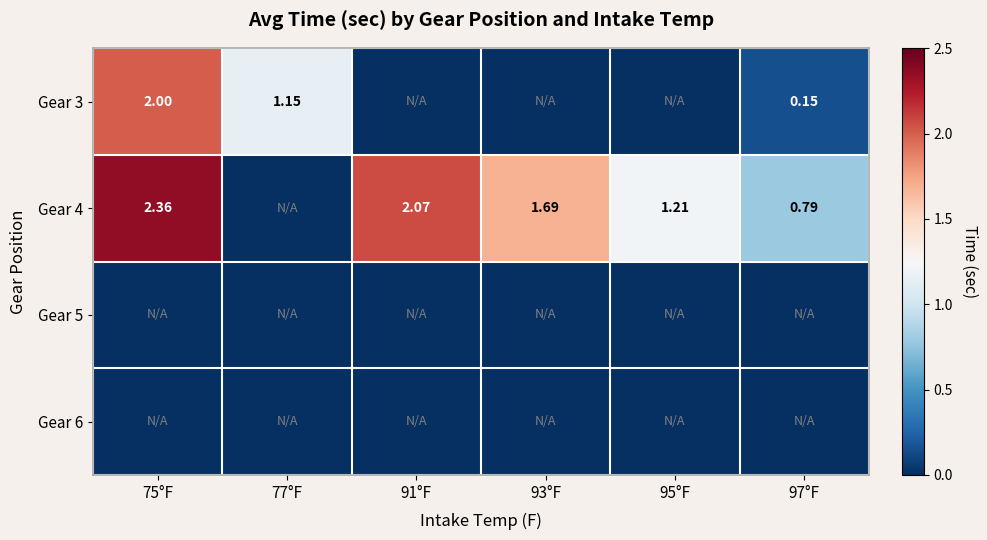

List the labels in order of Gear 6 value, smallest first.

75°F, 77°F, 91°F, 93°F, 95°F, 97°F